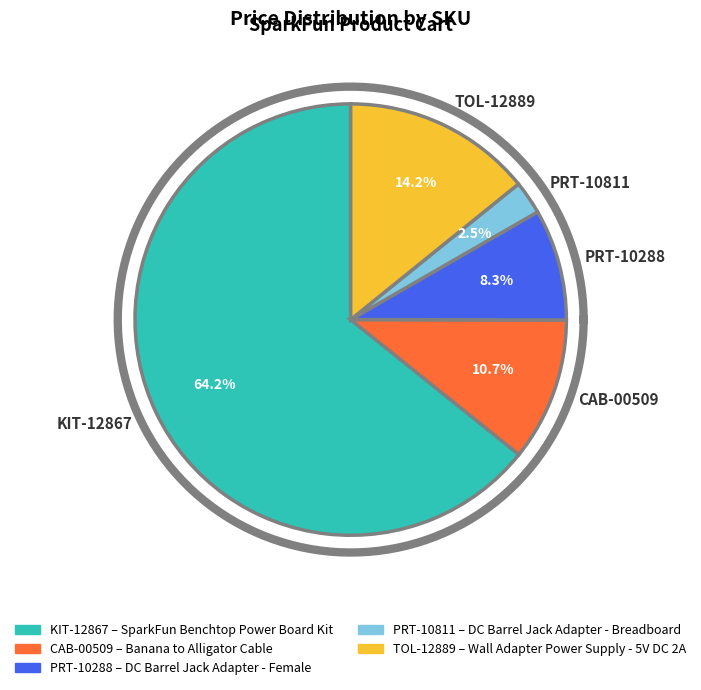

Approximately how many times larger is the value at KIT-12867 compared to CAB-00509?

6.0